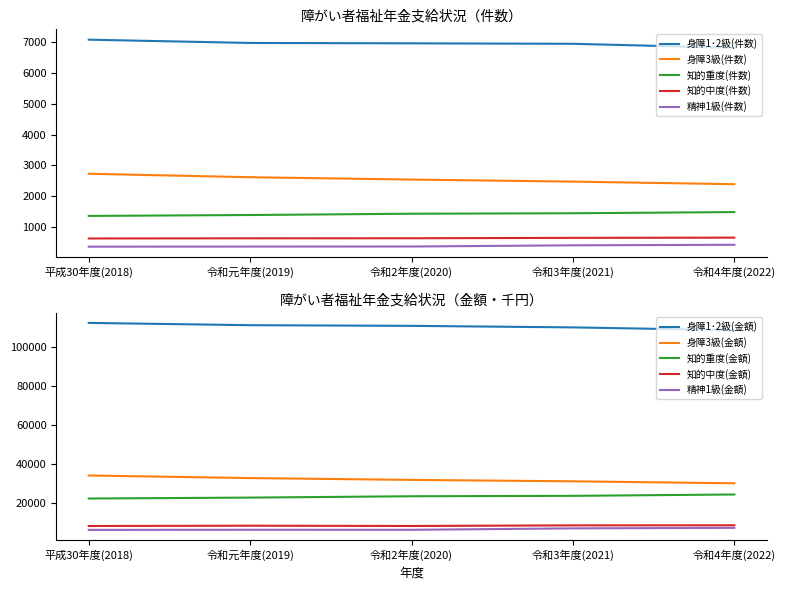

How many data points in 知的重度(件数) are less than 1437?

2